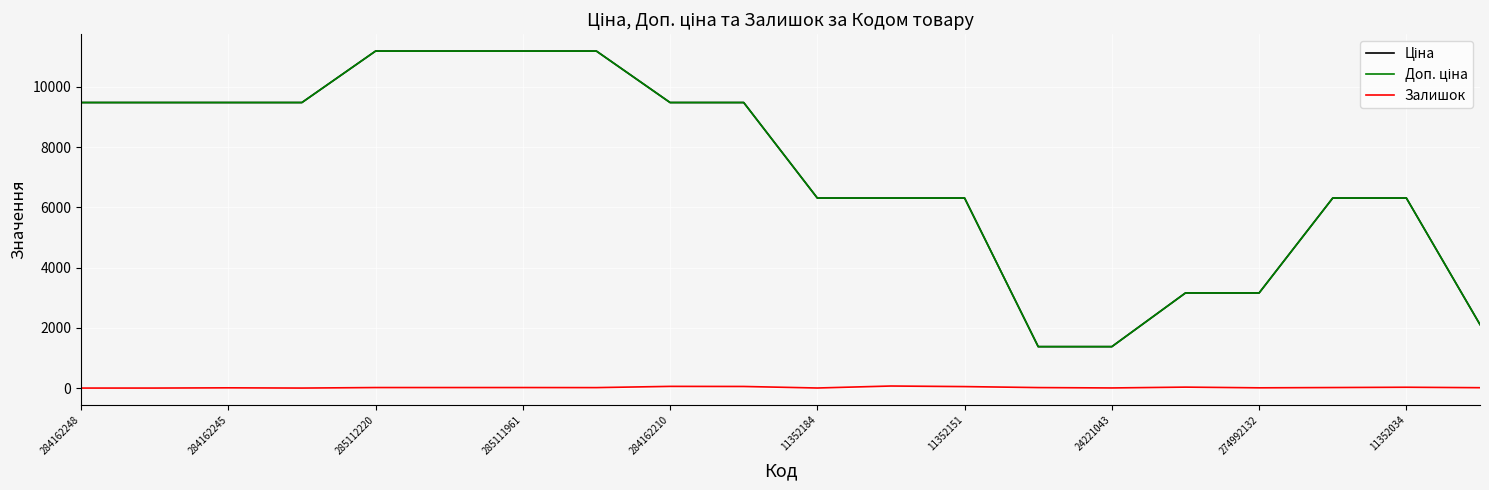

Is this an area chart (filled region under the line)?

No